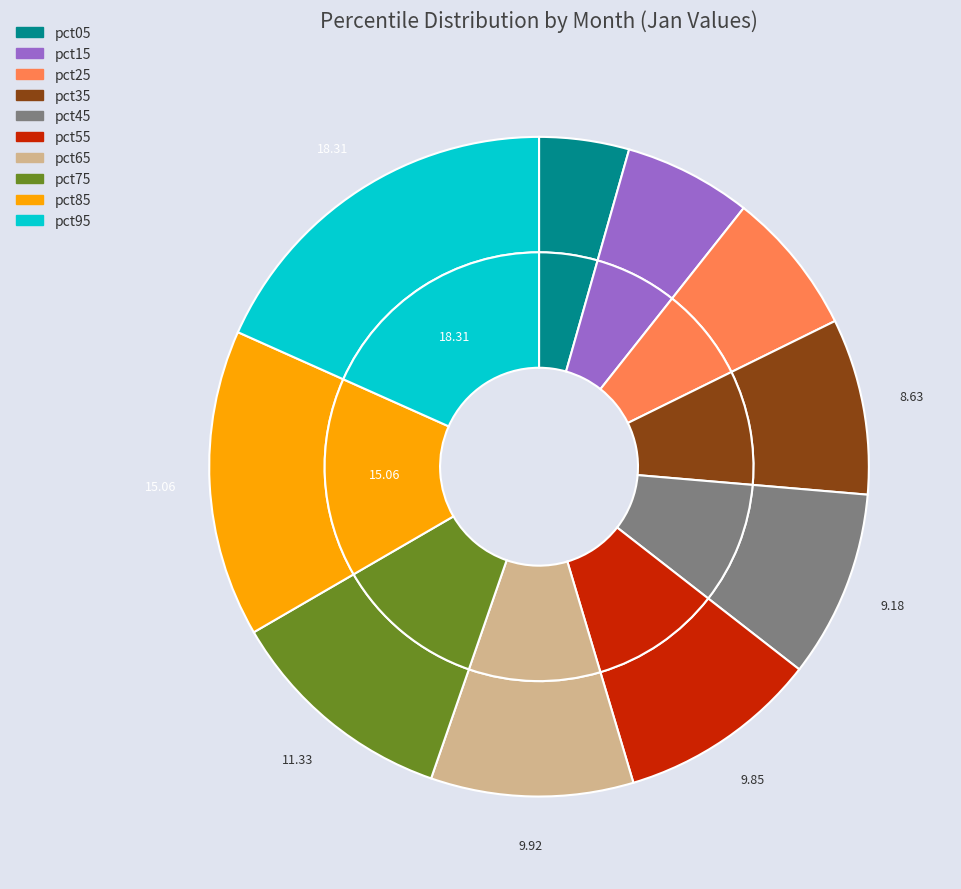

How many slices are in this pie chart?

10